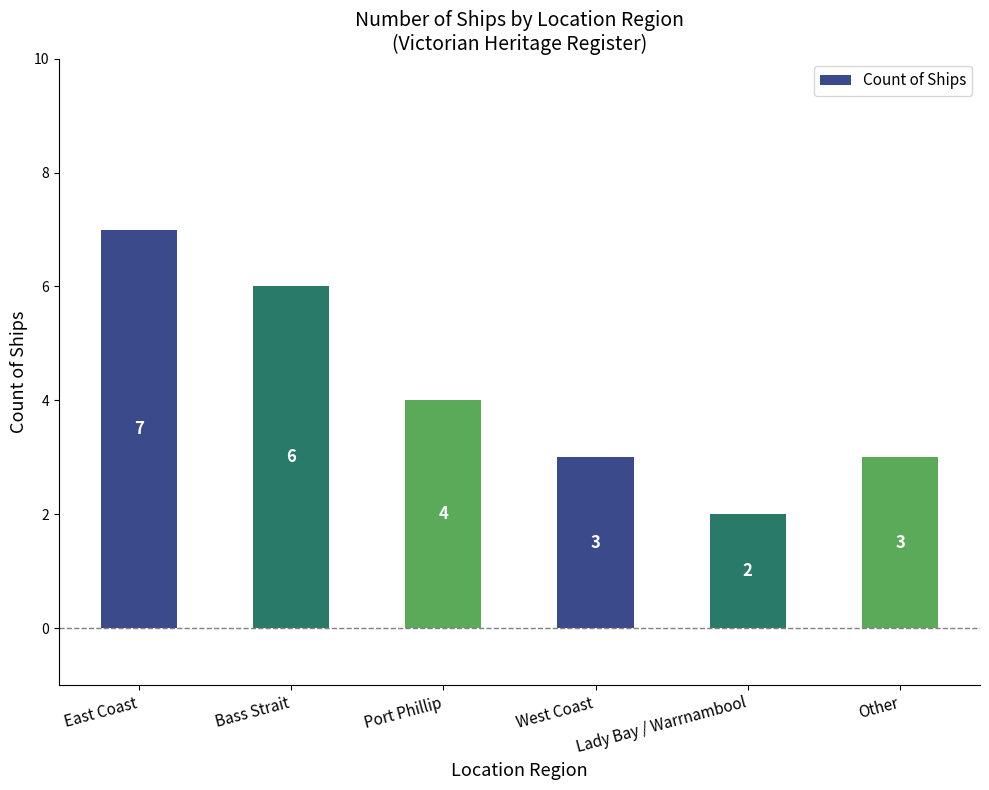

The chart shows a value of 7 at East Coast. True or false?

True